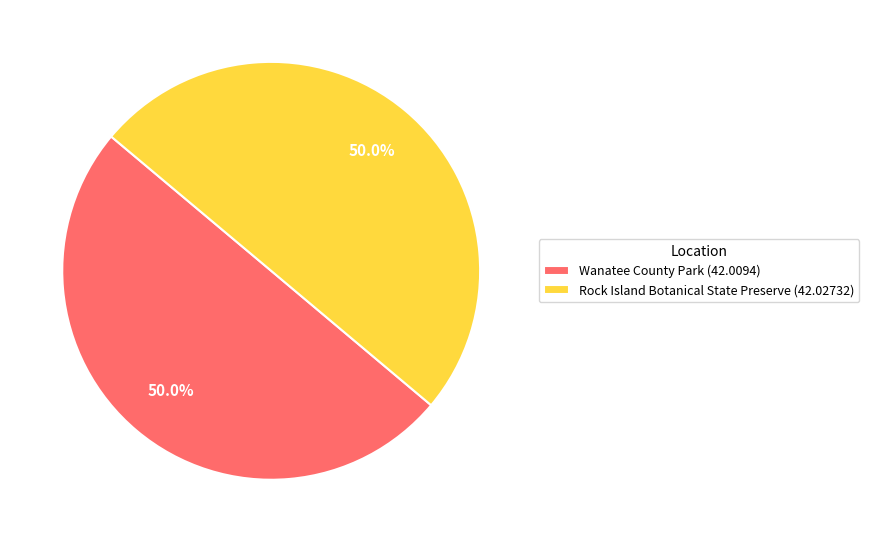

Approximately how many times larger is the value at Wanatee County Park (42.0094) compared to Rock Island Botanical State Preserve (42.02732)?

1.0